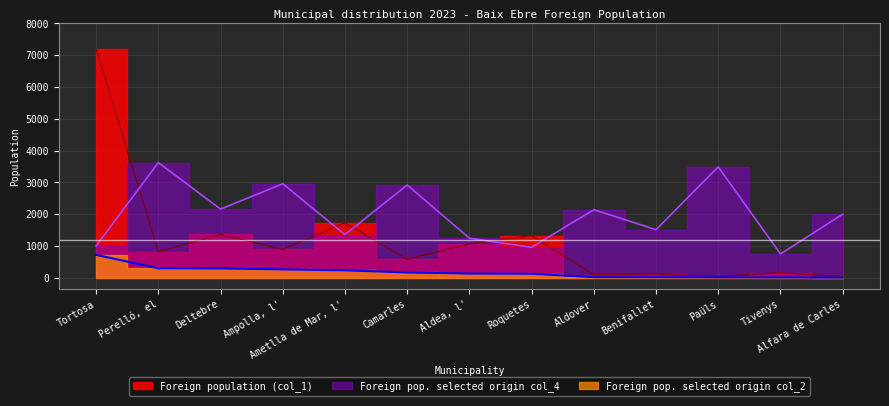

What is the difference between the maximum and second lowest values in the Foreign population selected origin col_2 series?

710